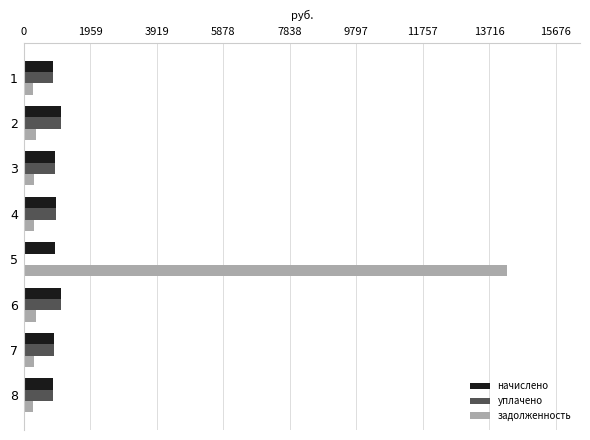

What is the highest value of the уплачено series?

1093.0